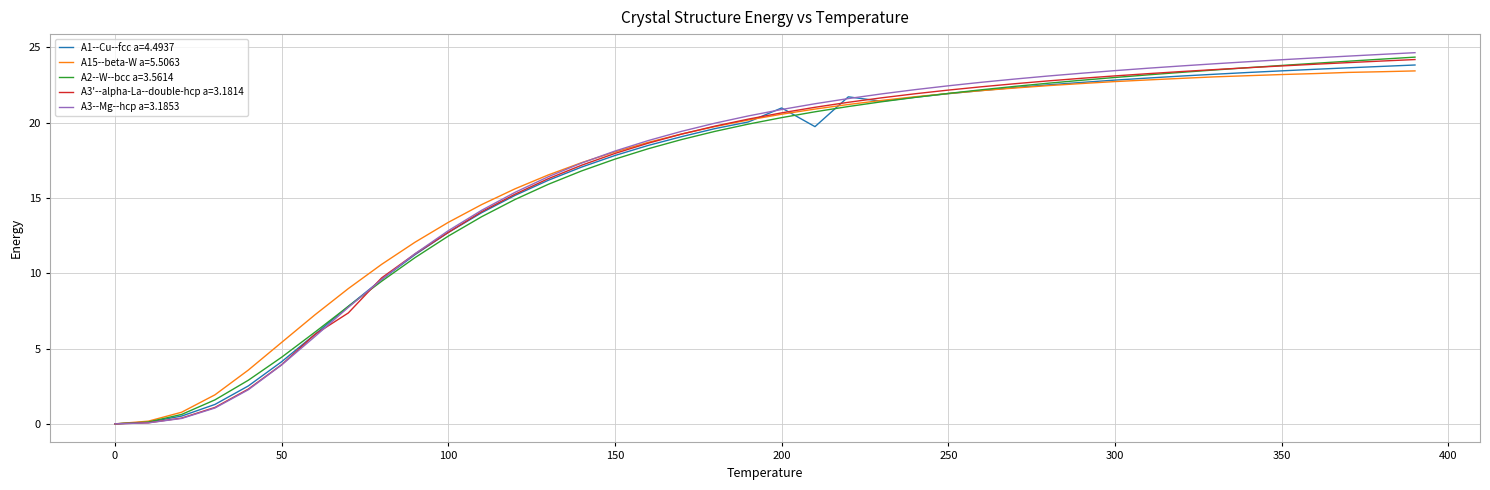

What is the greatest value displayed?

24.6